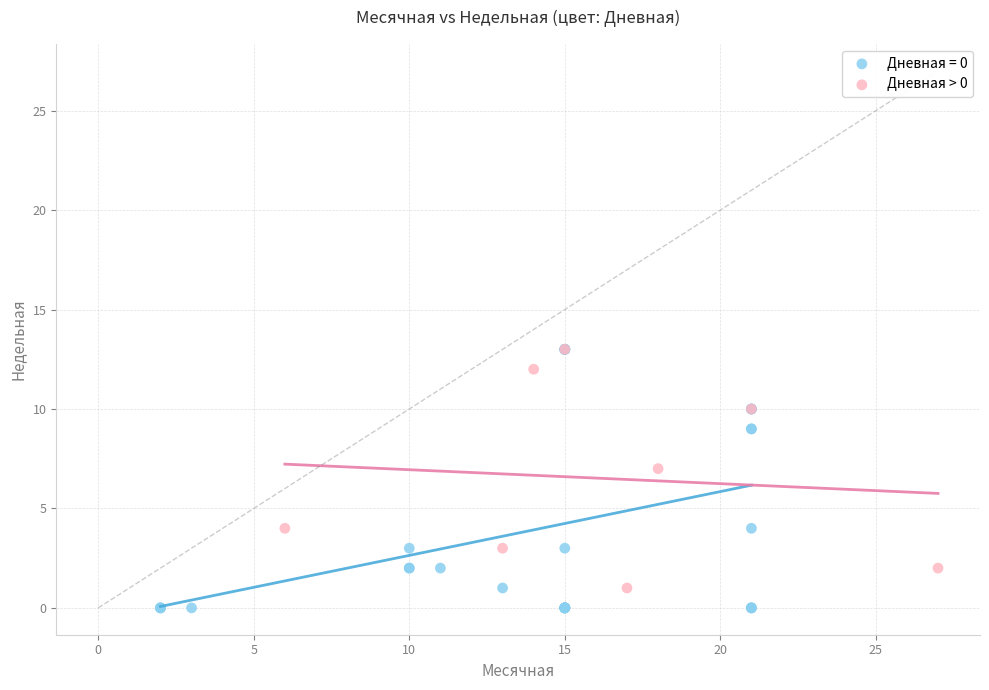

Which series has the largest Y range (max minus min)?

Дневная = 0